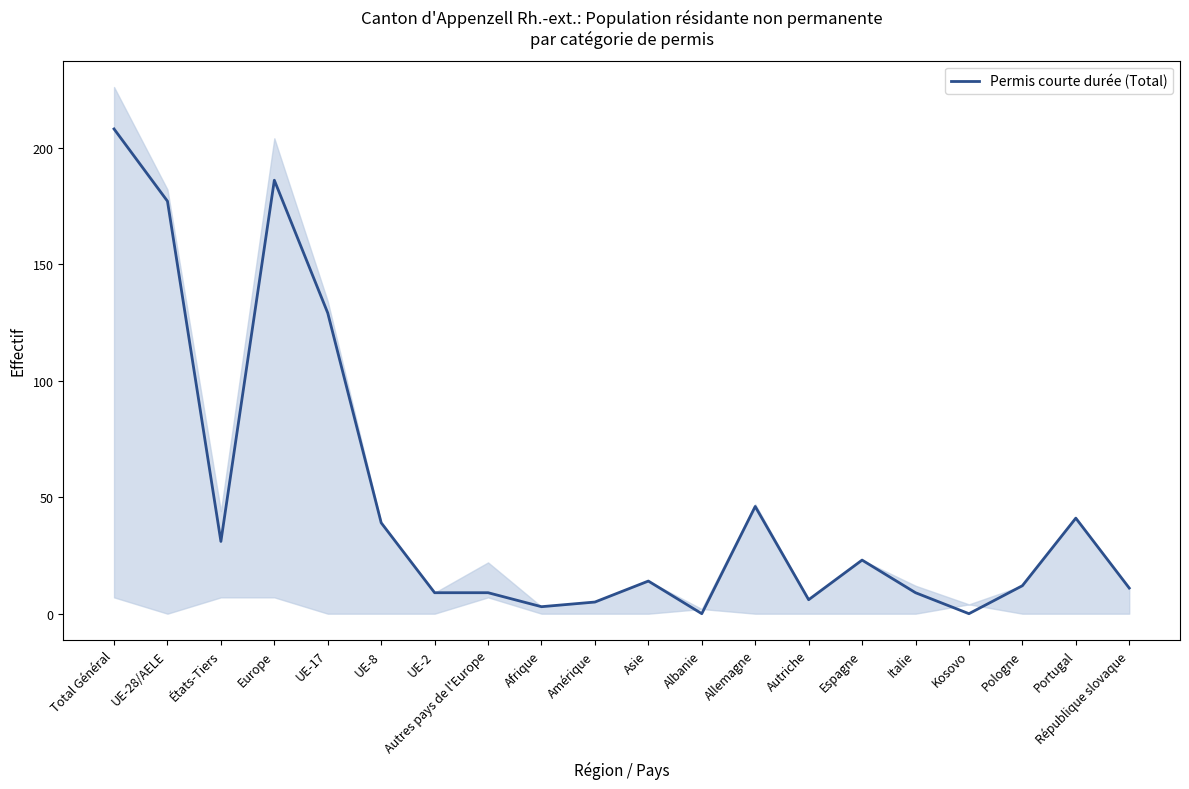

Where is the data nearest to the value 104?

UE-17